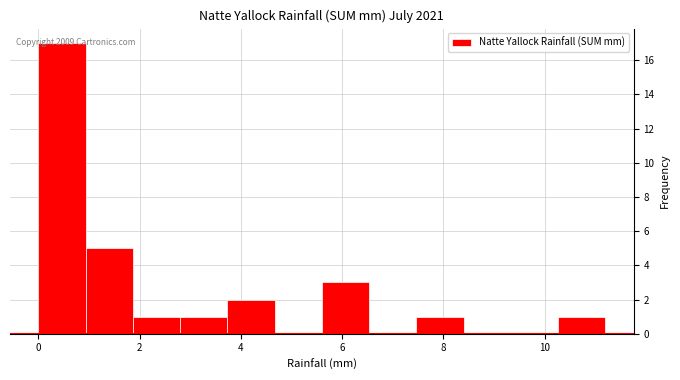

Which range on the x-axis has the tallest bar?

0.0 to 1.0